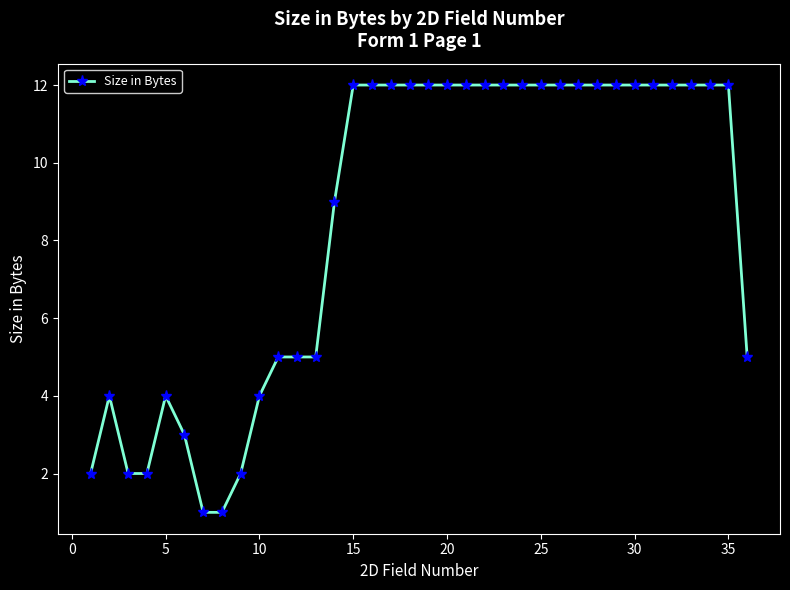

True or false: the data has more than 1 interior local peaks.

True